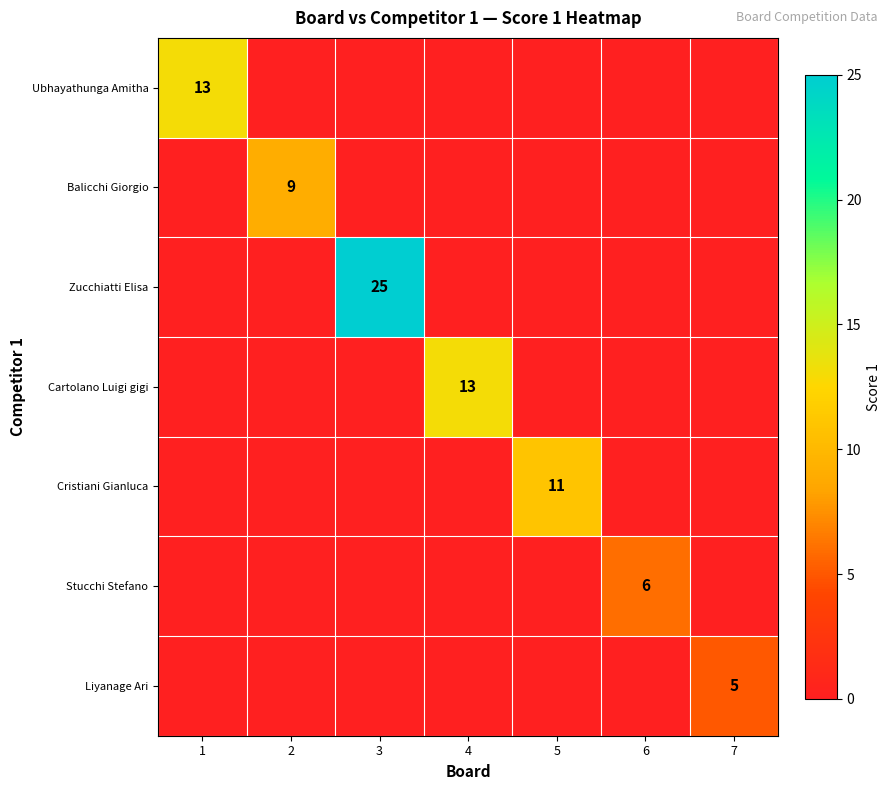

Is it true that Cristiani Gianluca equals 11 at 5?

True